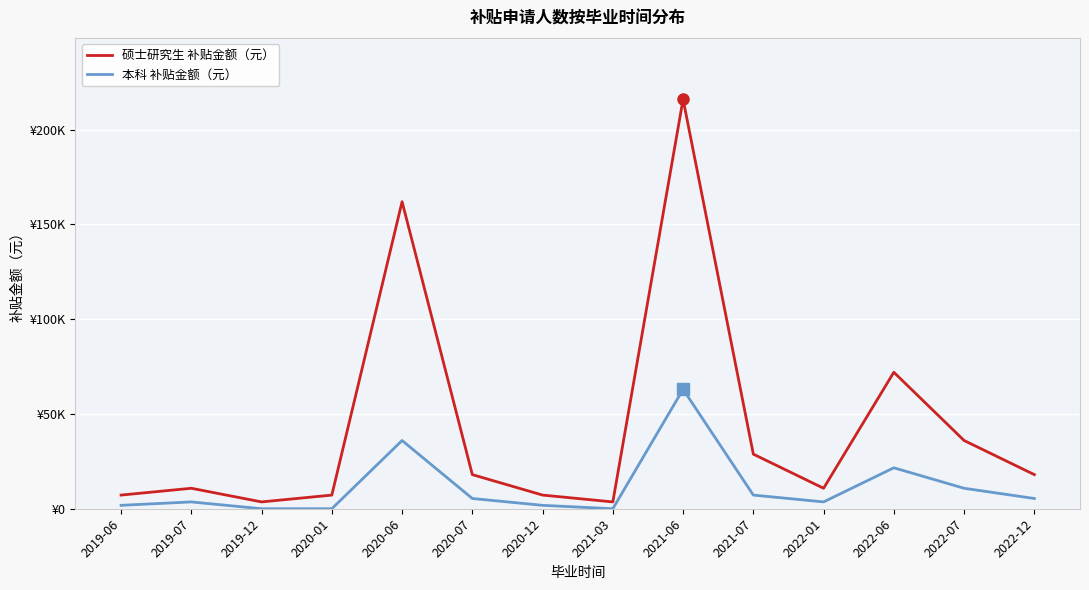

Reading left to right, extract all data points from this chart.

硕士研究生 补贴金额（元）: 7200	10800	3600	7200	162000	18000	7200	3600	216000	28800	10800	72000	36000	18000
本科 补贴金额（元）: 1800	3600	0	0	36000	5400	1800	0	63000	7200	3600	21600	10800	5400